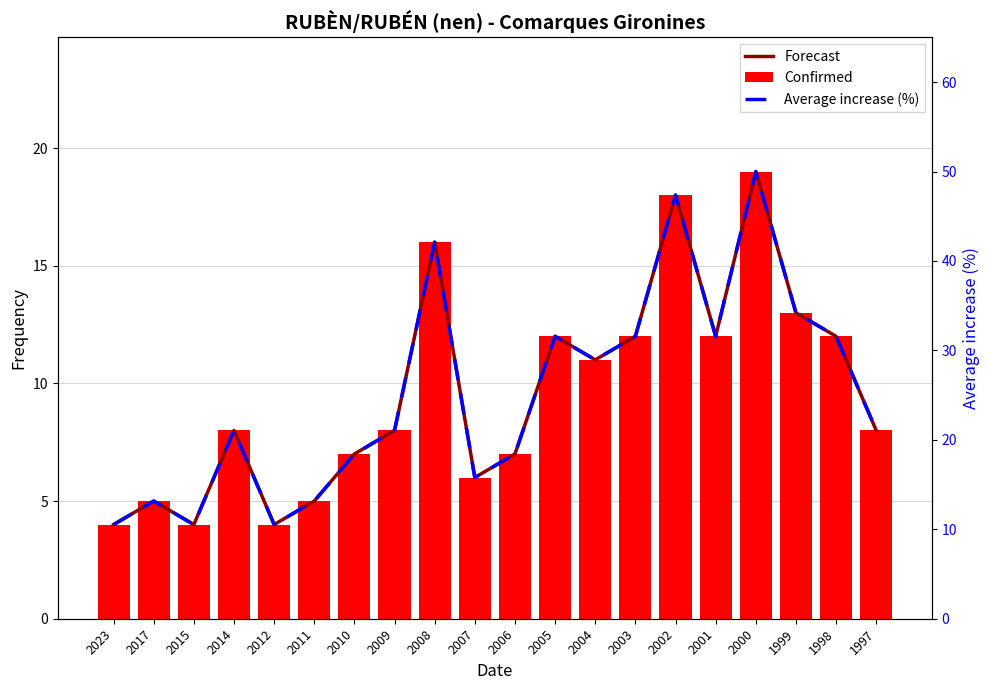

What value does the Average increase (%) series have at 2007?

15.8